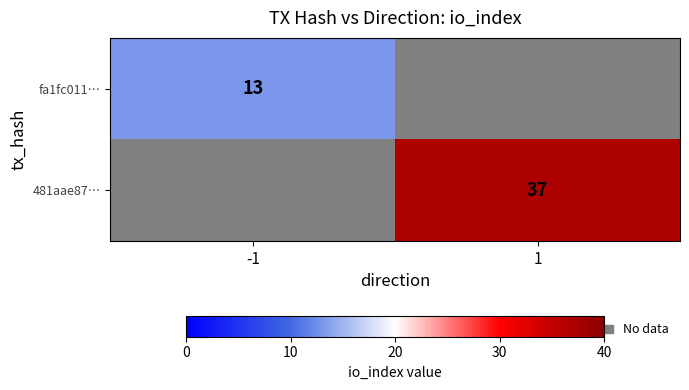

At which category does the chart reach its peak across all series?

1